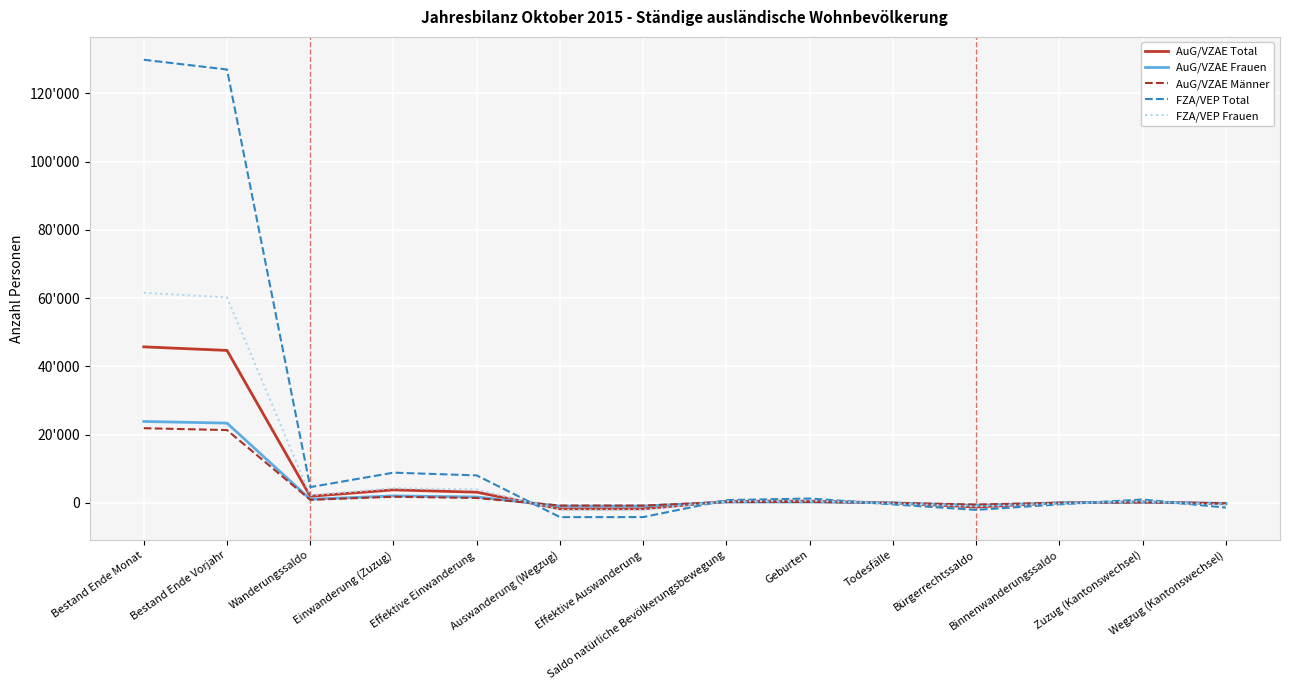

Where is the first local maximum for AuG/VZAE Total?

Einwanderung (Zuzug)